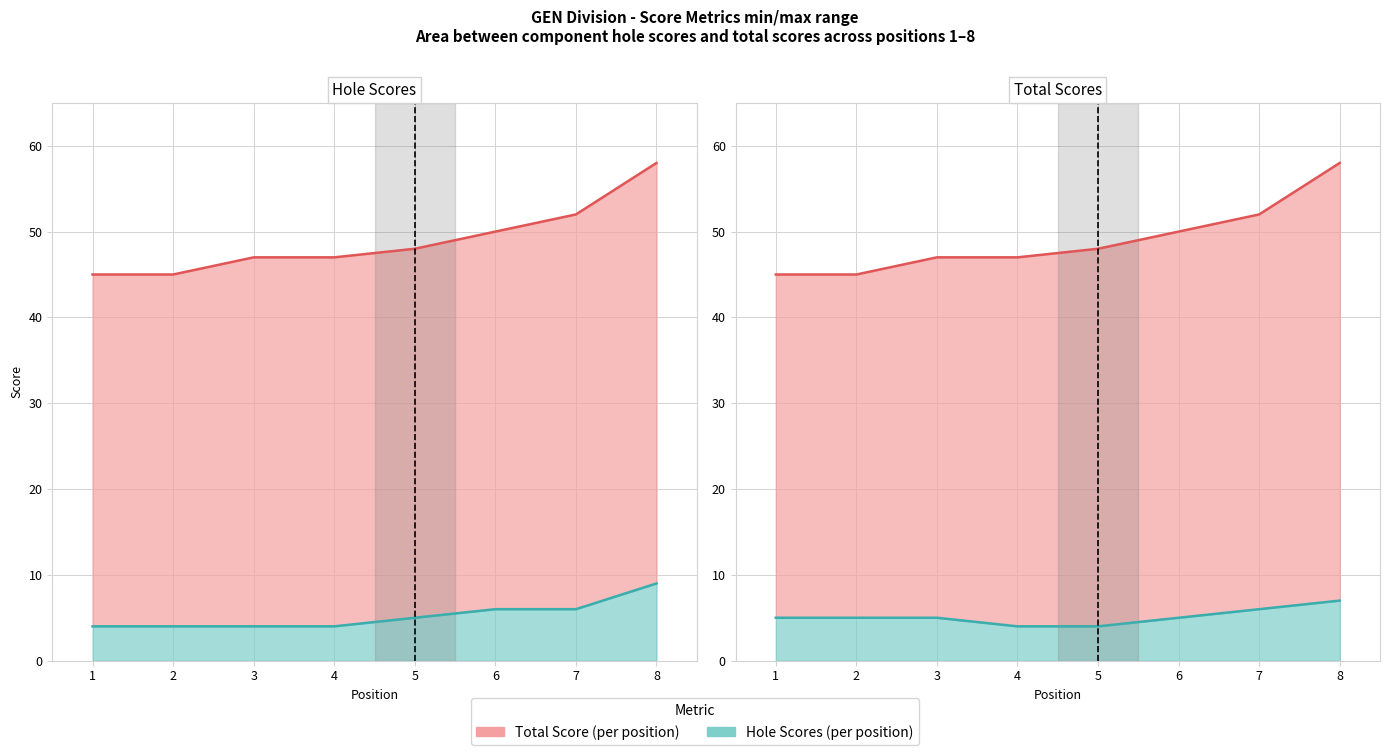

Where is round_total_score line nearest to the value 51?

6